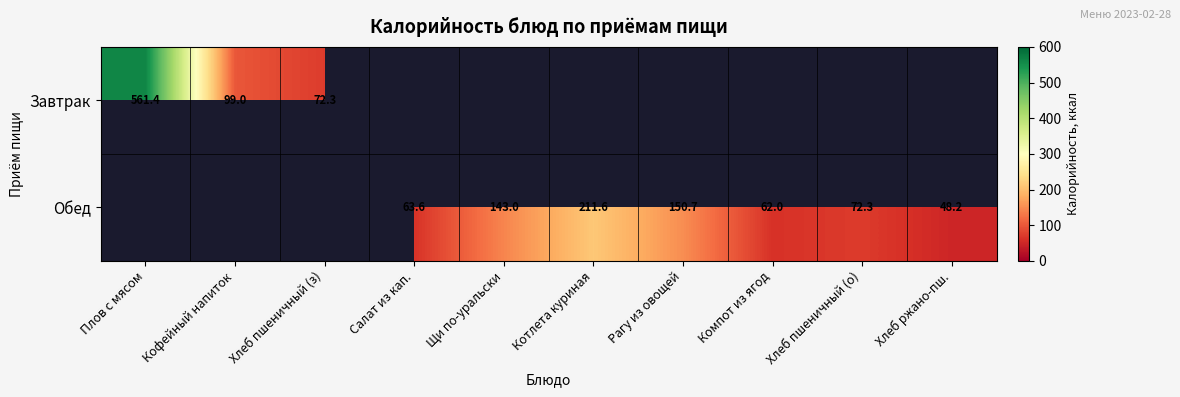

The value of Обед at Компот из ягод is 89.5. True or false?

False